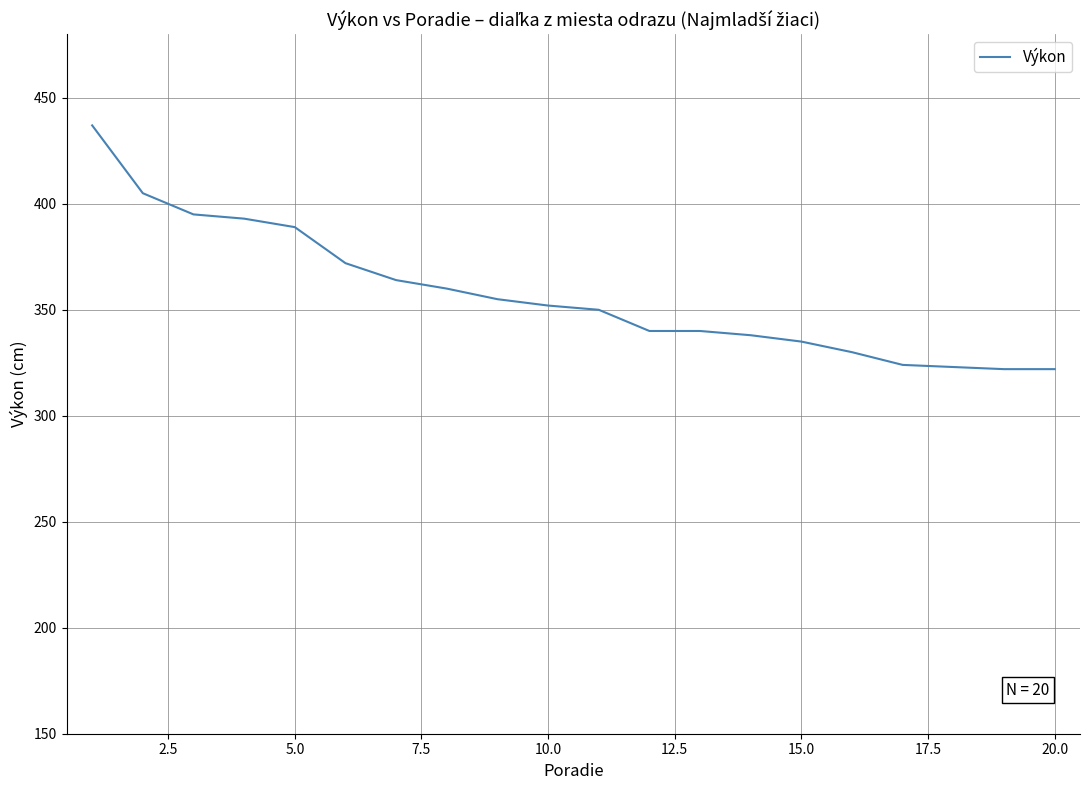

What is the smallest value displayed?

322